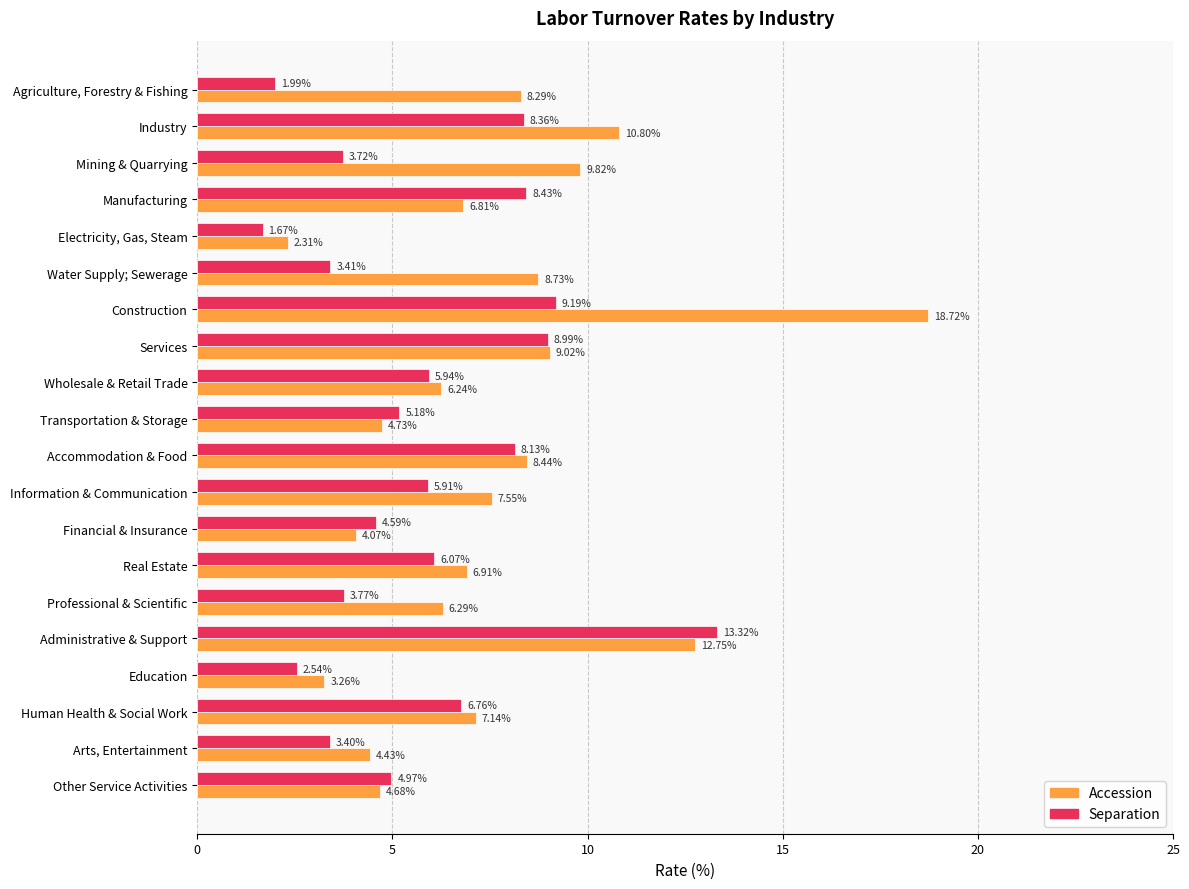

At which category is the sum across all series the highest?

Construction